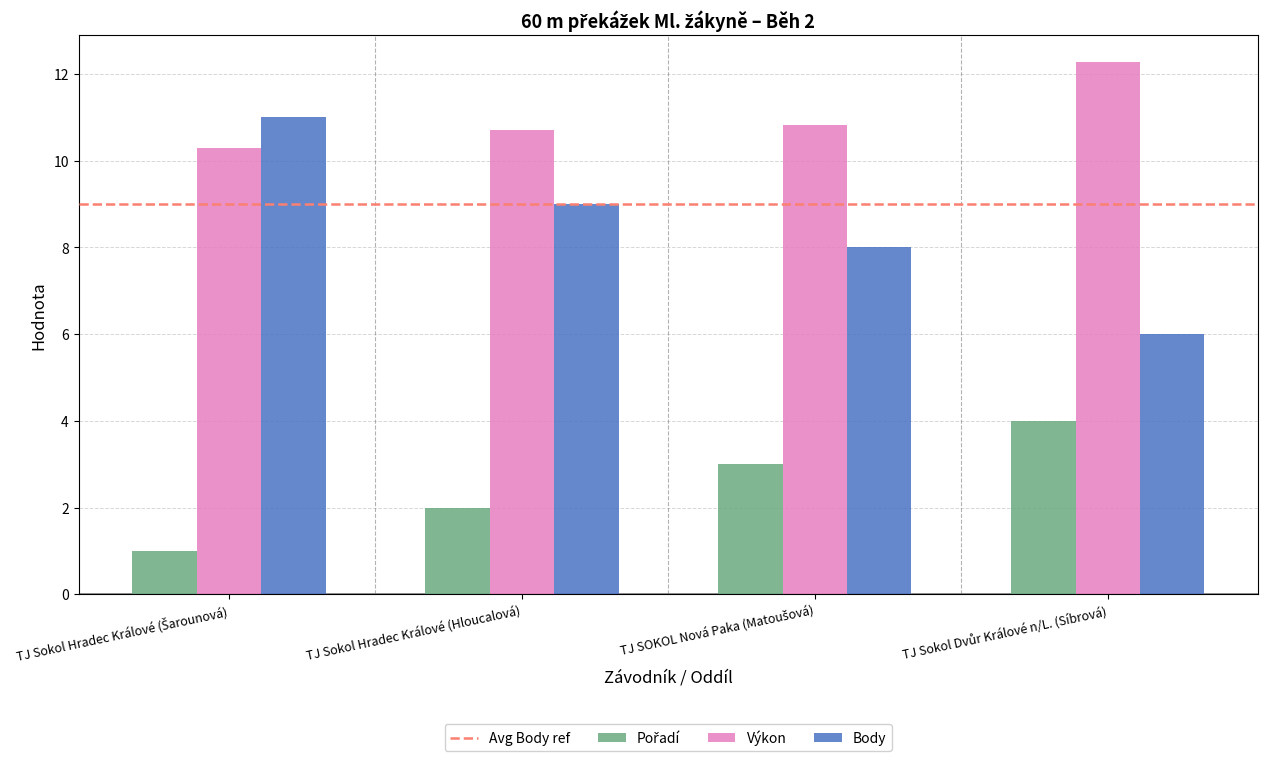

What is the sum of all Výkon values?

44.1